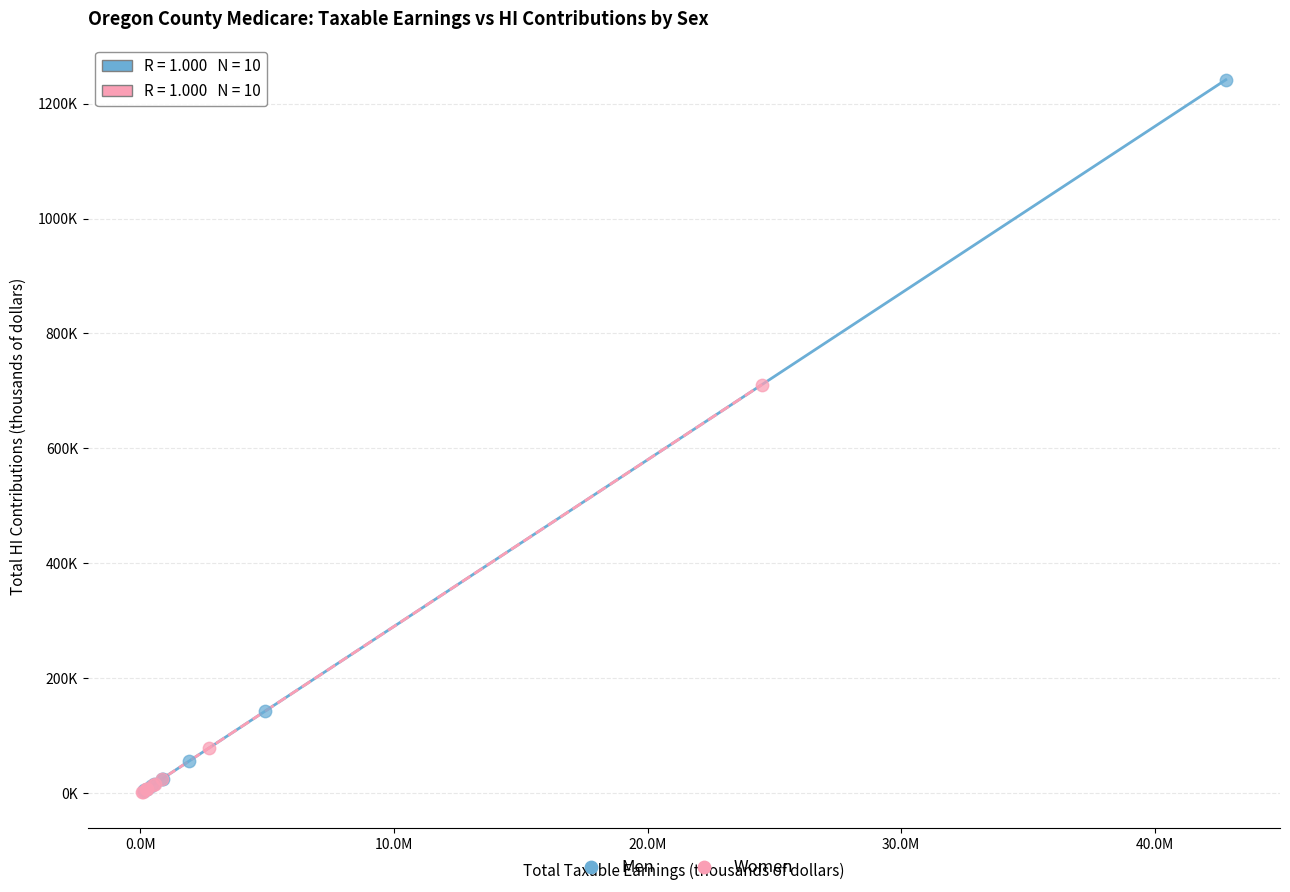

What are all the series names shown in the legend?

Men, Women